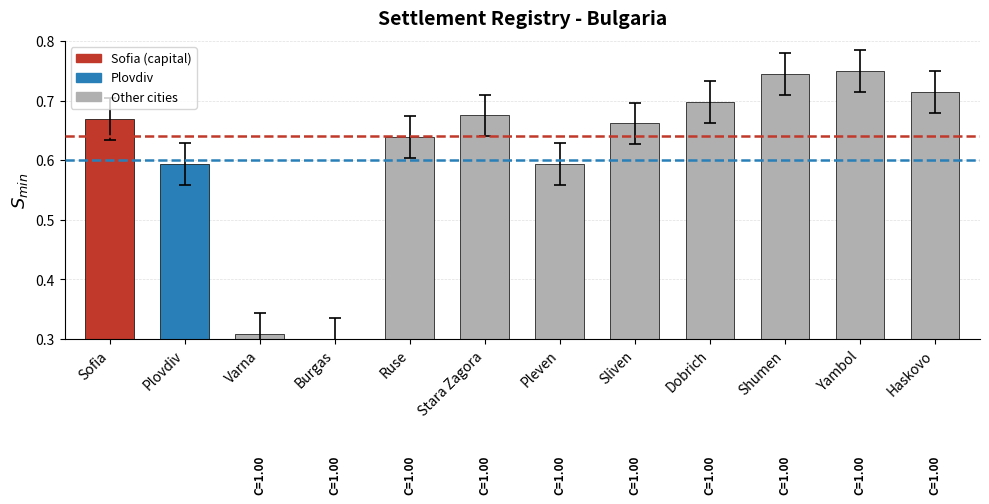

True or false: the data shows 0.7 at Sofia.

True